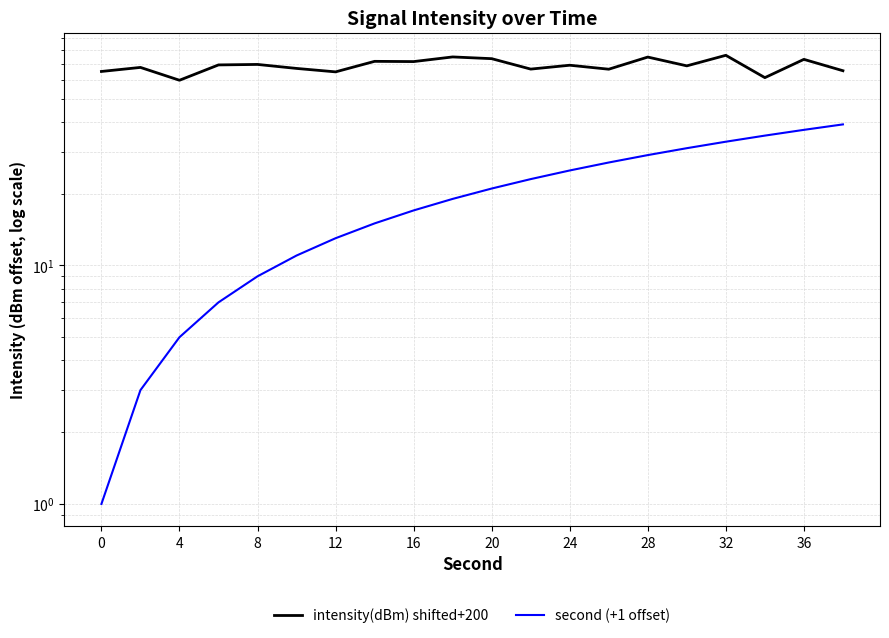

Where is the first local minimum for intensity(dBm) shifted+200?

8